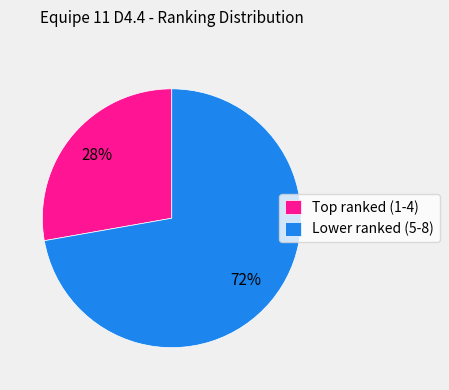

The Lower ranked (5-8) slice represents 72% of the pie. True or false?

True